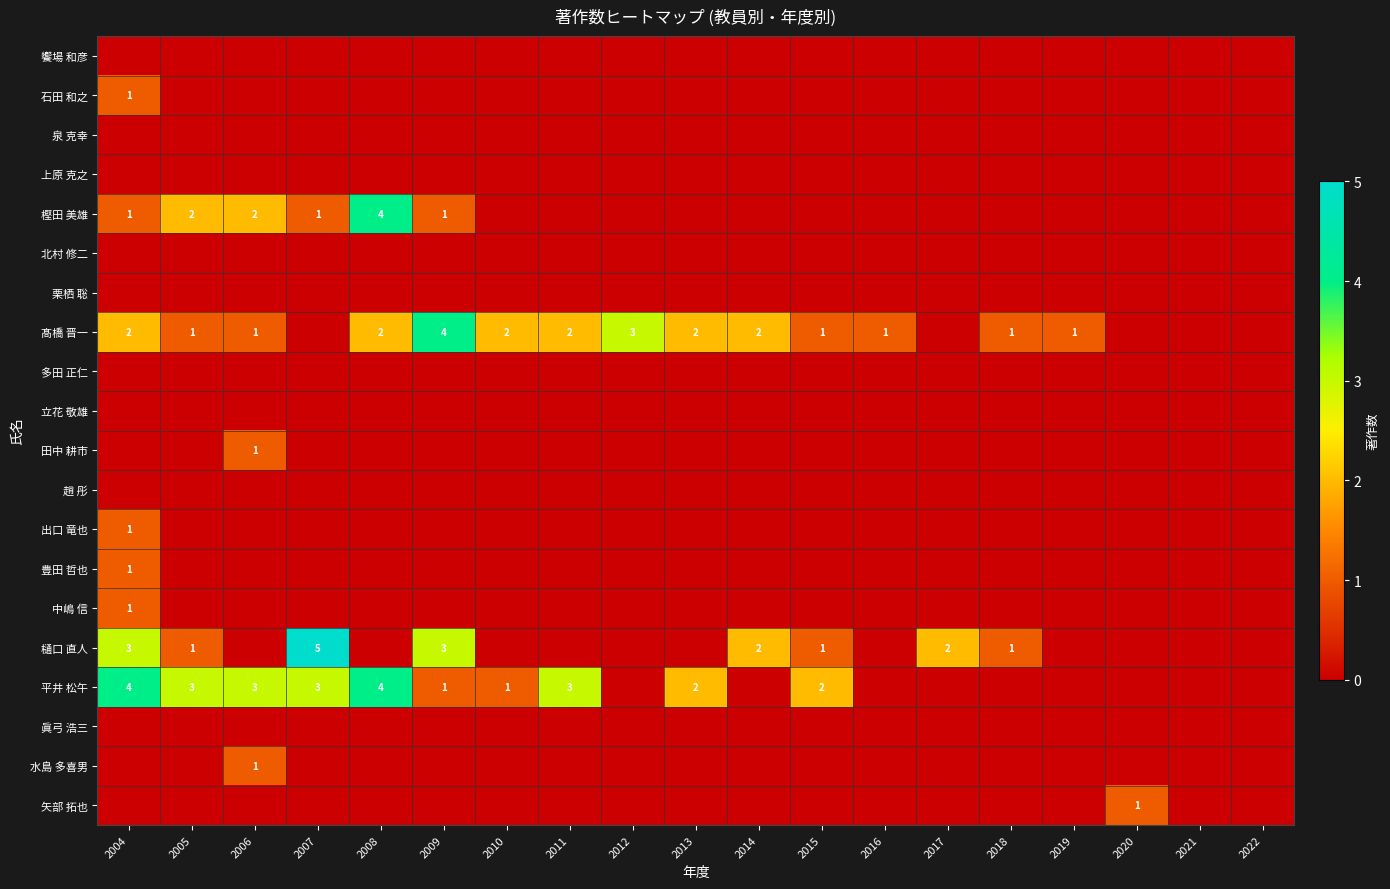

True or false: 平井 松午 has a value of 3 at 2006.

True